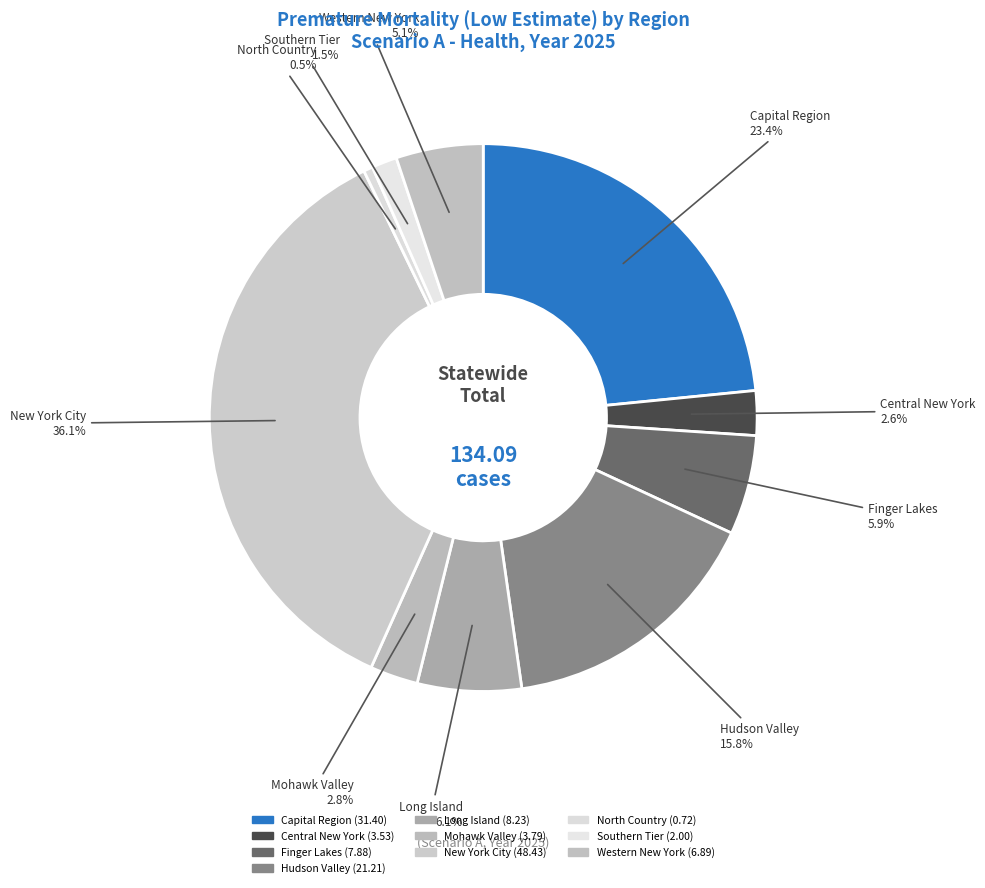

What is the smallest slice in the pie chart?

North Country